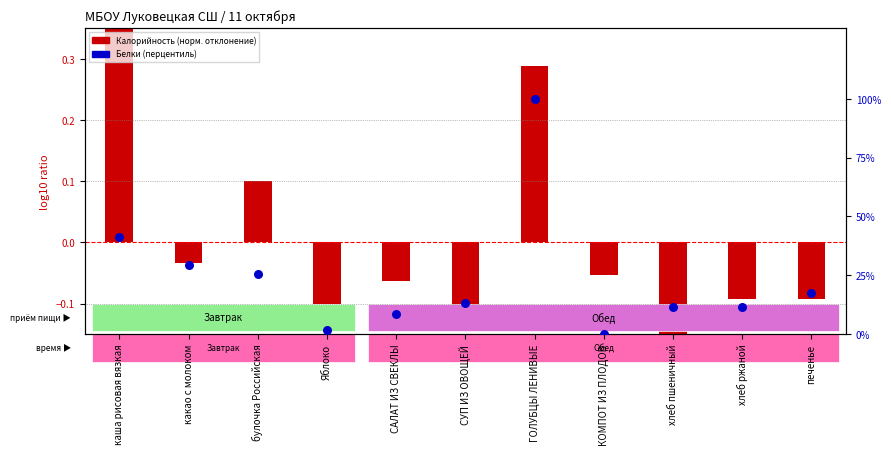

Which series has the largest total across all categories?

percentile rank within sample (Белки)